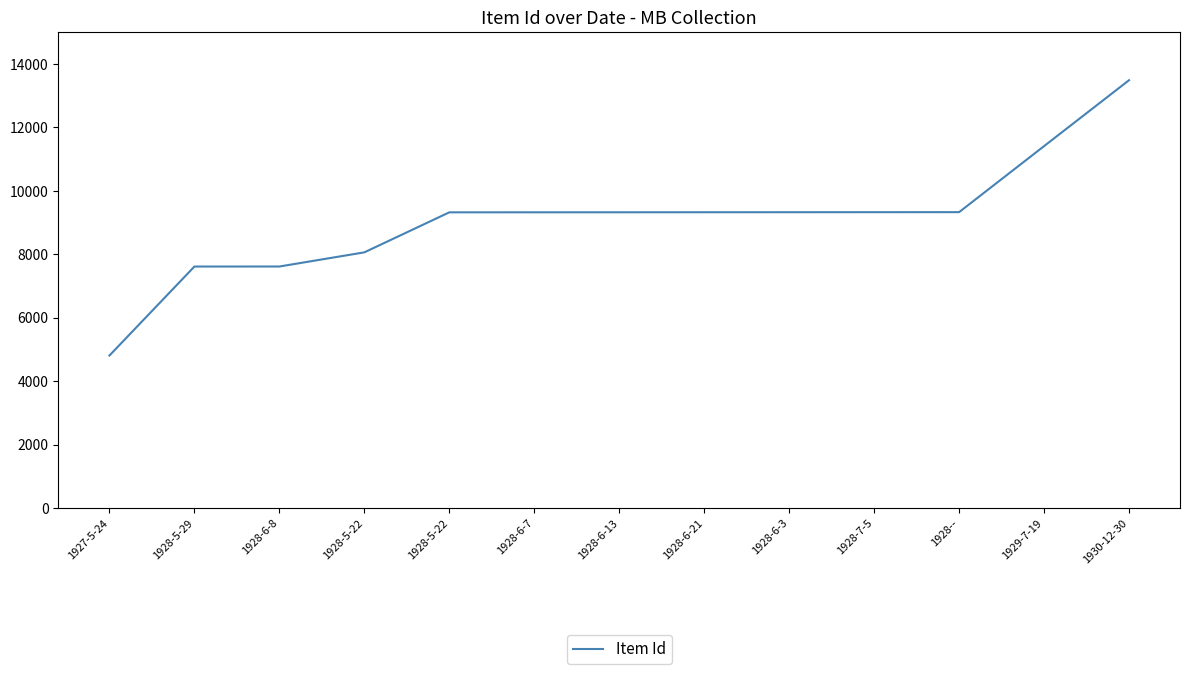

What is the smallest value displayed?

4808